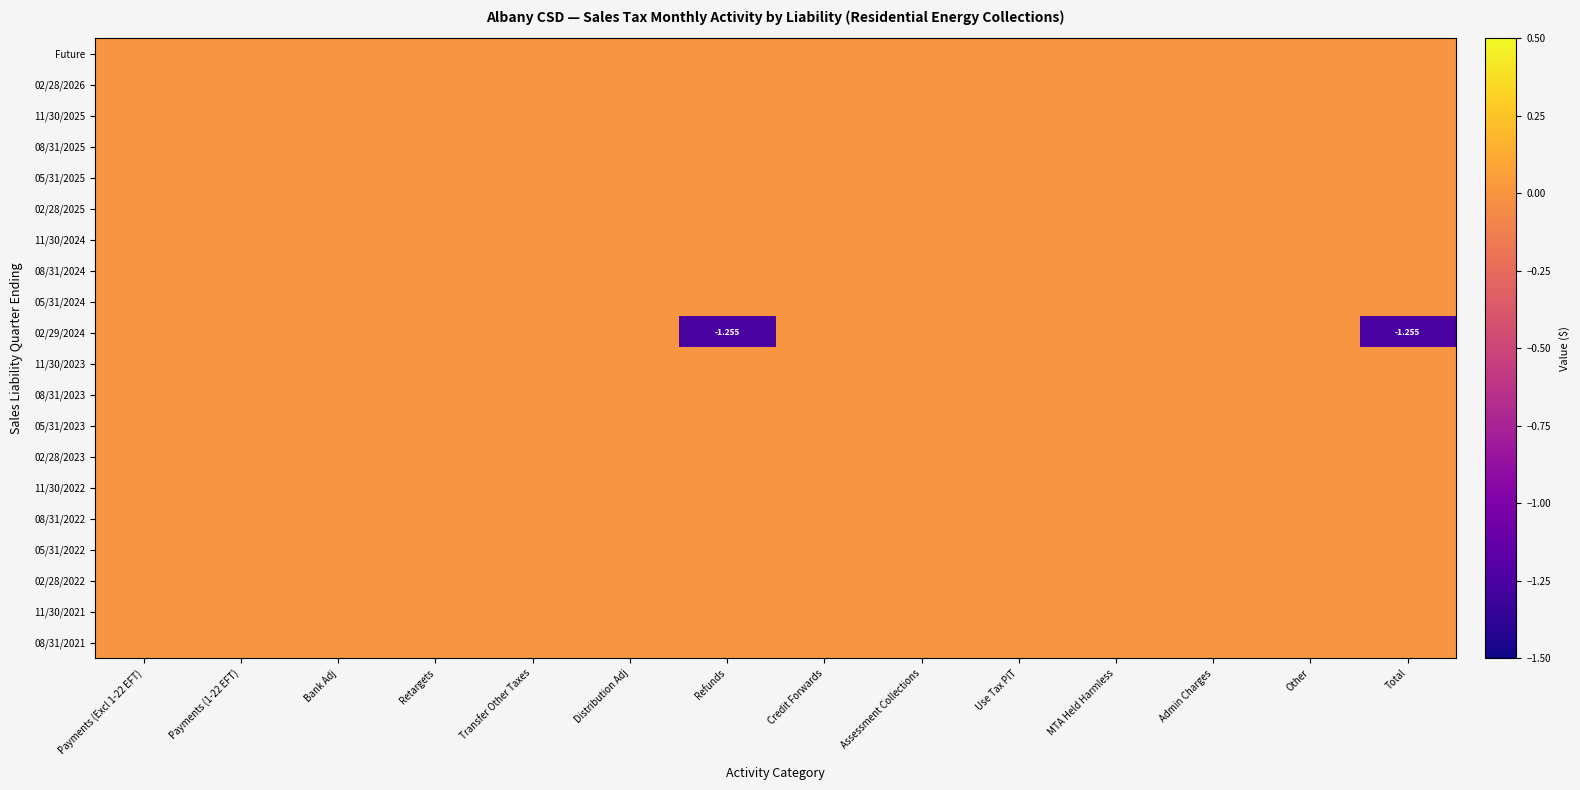

At which label does 05/31/2025 reach its minimum?

Payments (Excl 1-22 EFT)